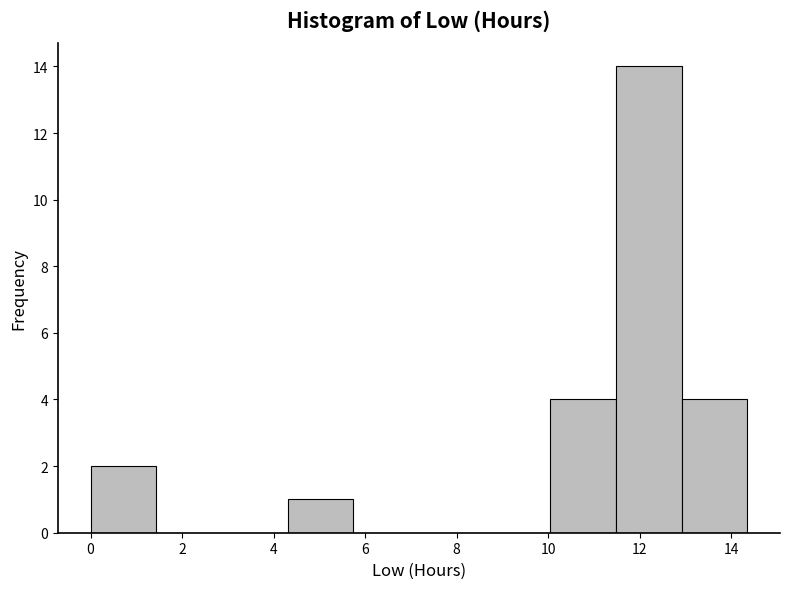

Reading left to right, list every bar in this chart as the range it spans on the x-axis followed by its height. Neither the bar edges nor the heights are printed on the chart, so give them approximately, as read against the axes.

0.0 to 1.4: 2
1.4 to 2.8: 0
2.8 to 4.4: 0
4.4 to 5.8: 1
5.8 to 7.2: 0
7.2 to 8.6: 0
8.6 to 10.0: 0
10.0 to 11.4: 4
11.4 to 13.0: 14
13.0 to 14.4: 4